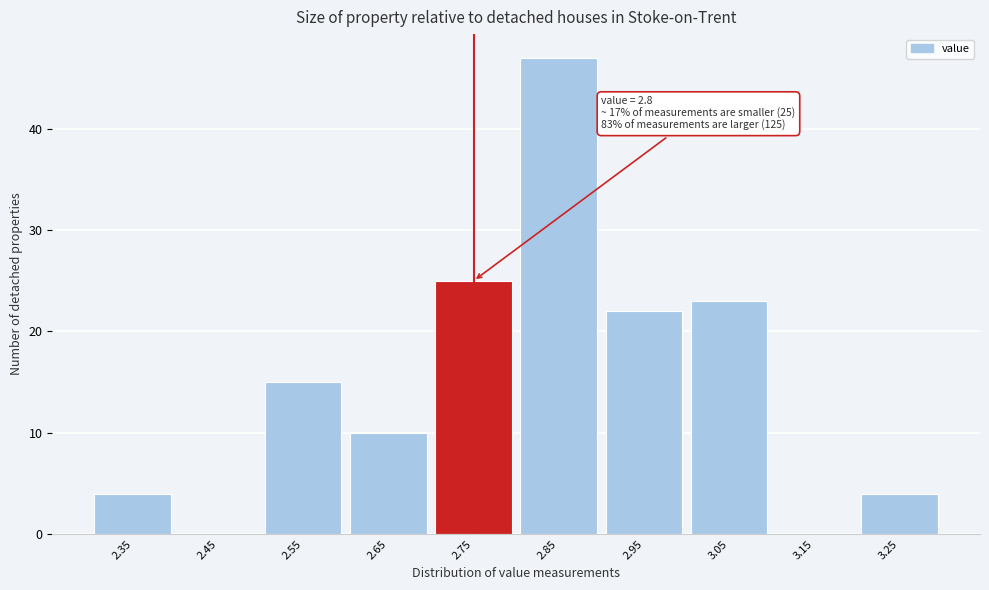

Reading right to left, list all the values displayed in this chart.

3.25=4	3.15=0	3.05=23	2.95=22	2.85=47	2.75=25	2.65=10	2.55=15	2.45=0	2.35=4